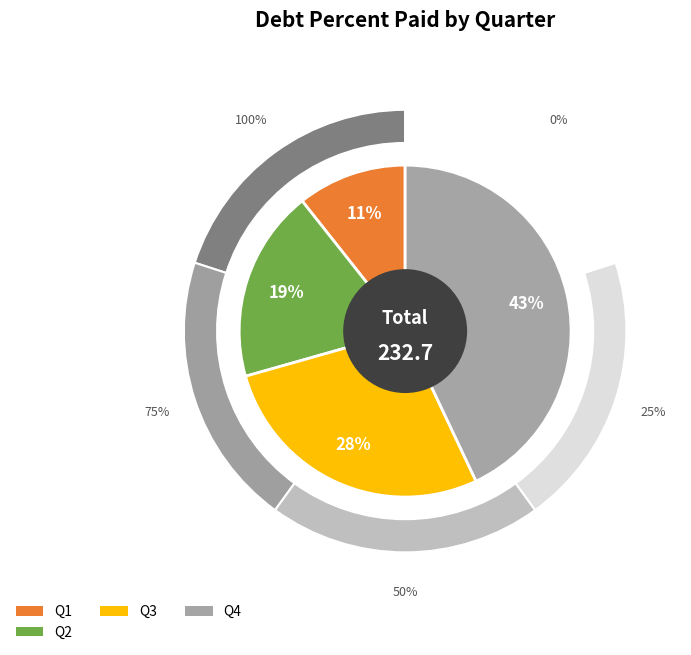

Does Q1 represent more than half of the total?

No